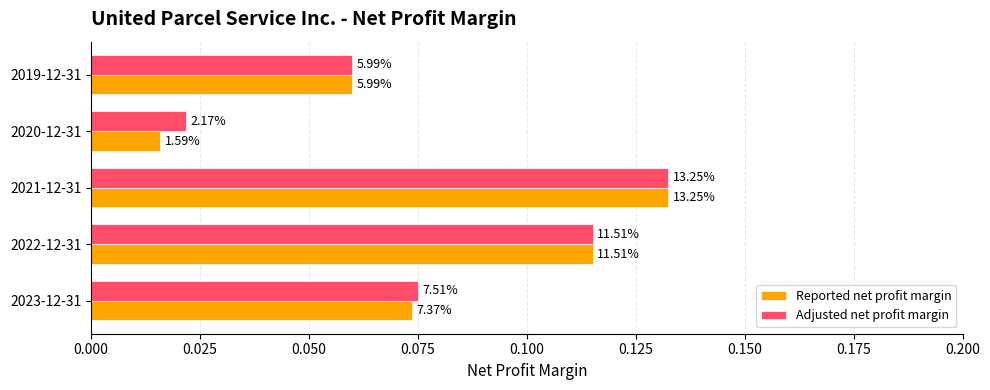

What are all the series names shown in the legend?

Reported net profit margin, Adjusted net profit margin